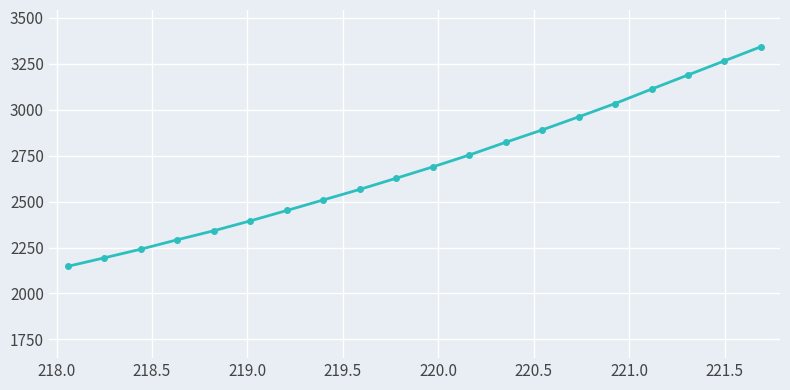

Count the number of values greater than 2688.

10